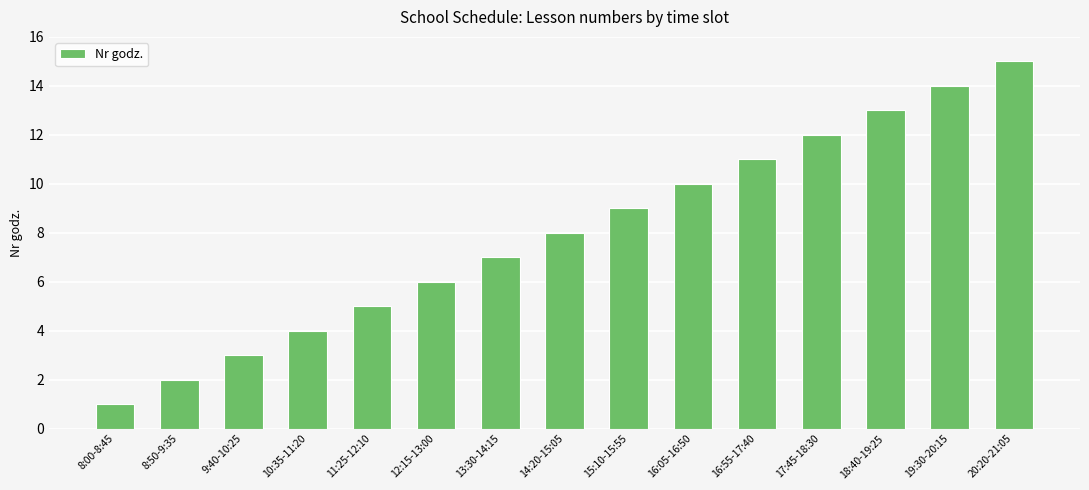

Is it true that the value at 13:30-14:15 is 7?

True